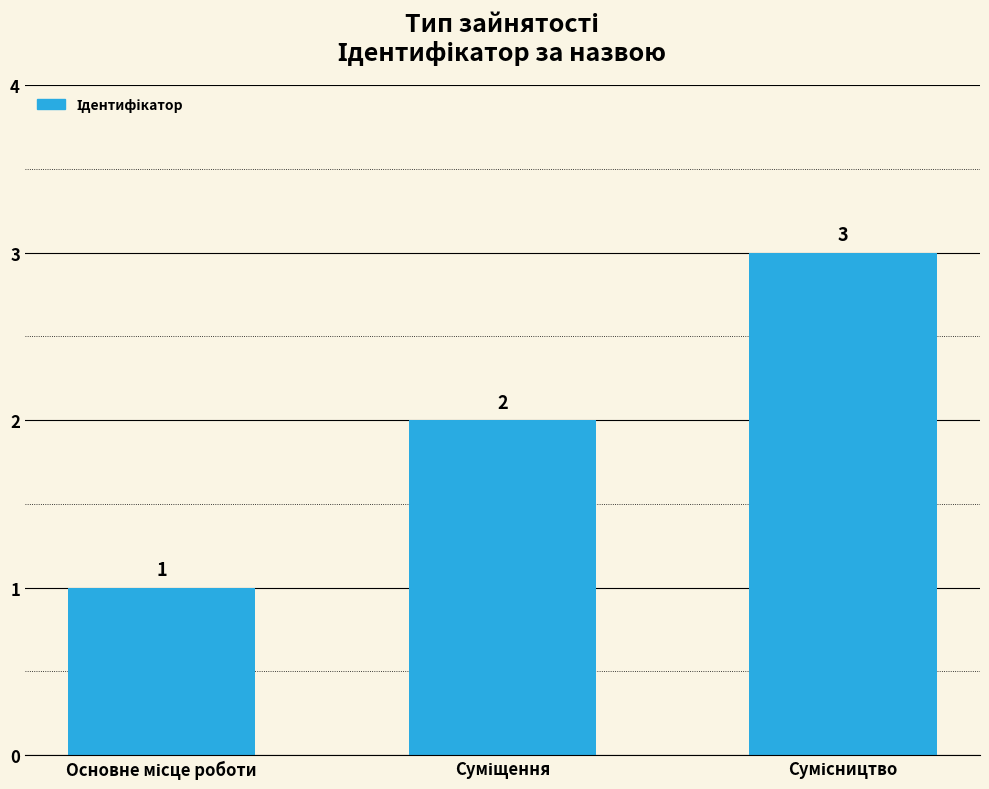

What is the greatest value displayed?

3